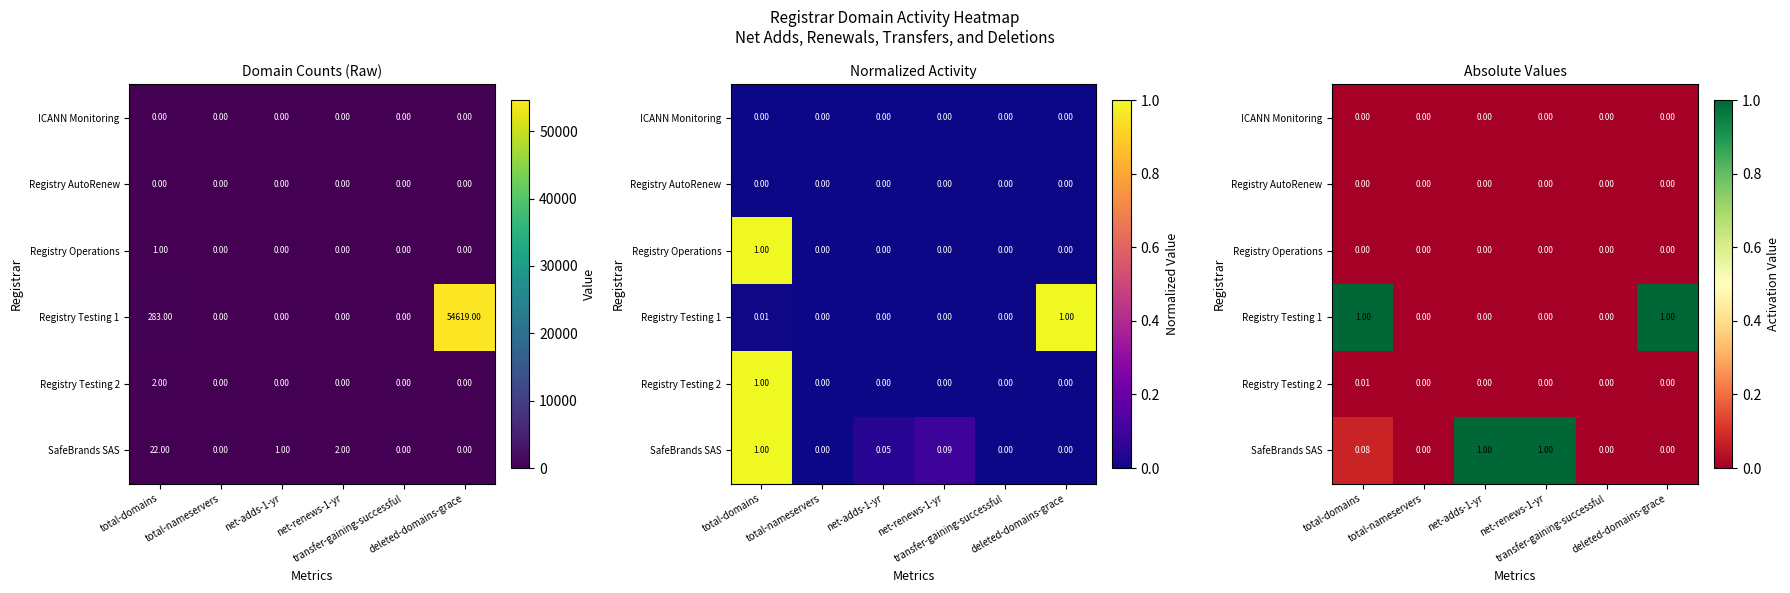

Which series has the largest range (max minus min)?

Registry Testing 1